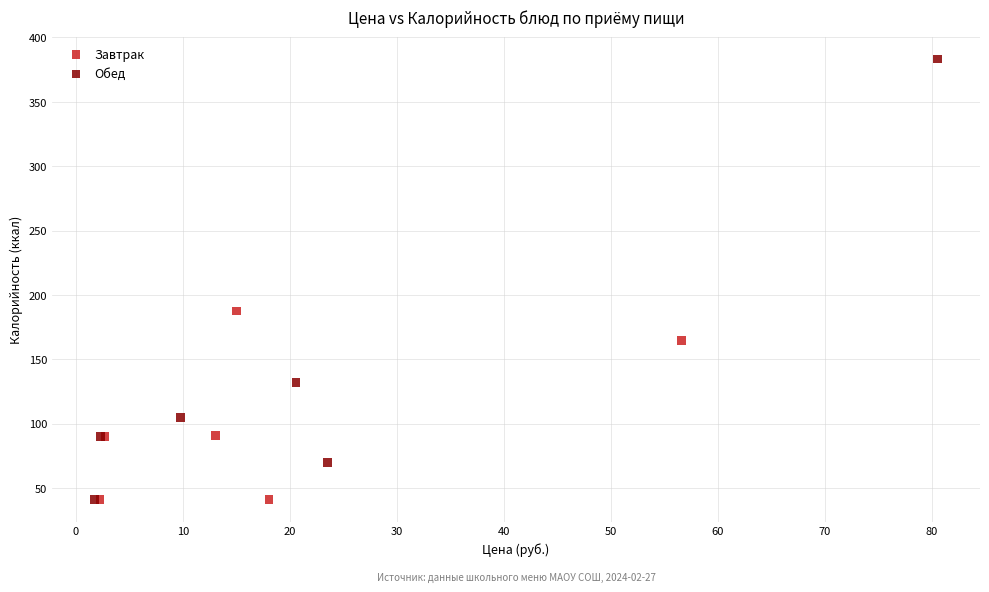

Which series has the widest spread of Y values?

Обед